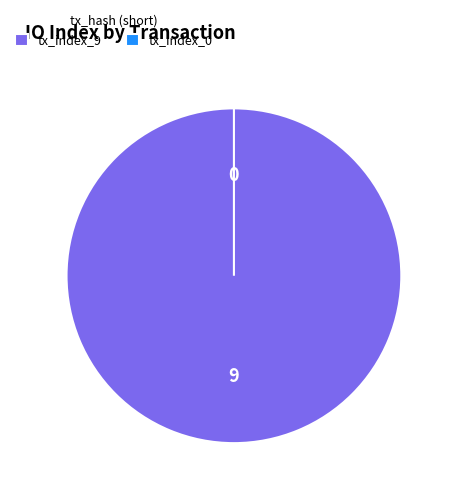

To the nearest percent, what is the combined percentage of tx_index_9 and tx_index_0?

100%